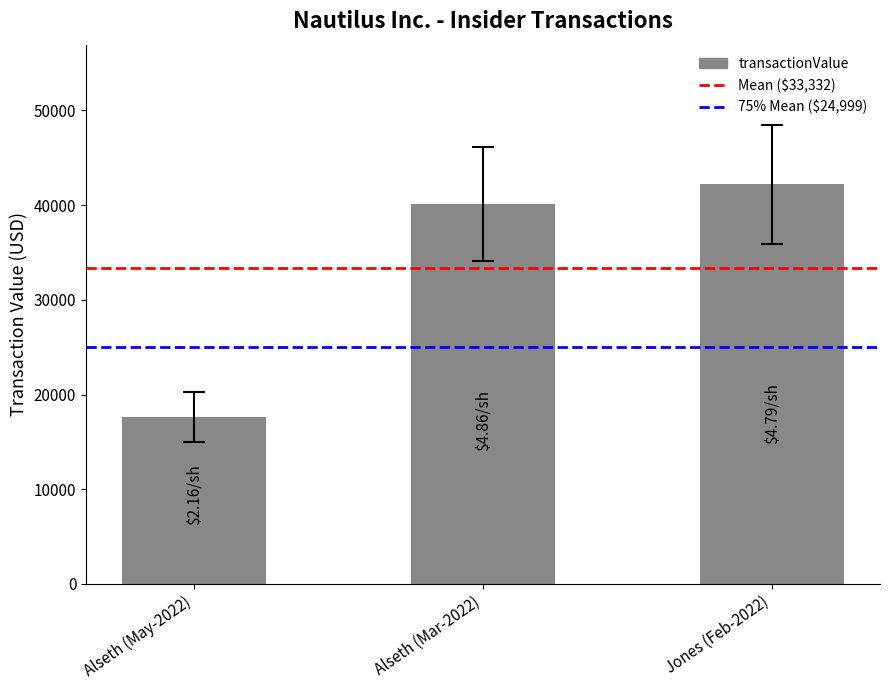

What is the label of the 2nd bar from the right?

Alseth (Mar-2022)